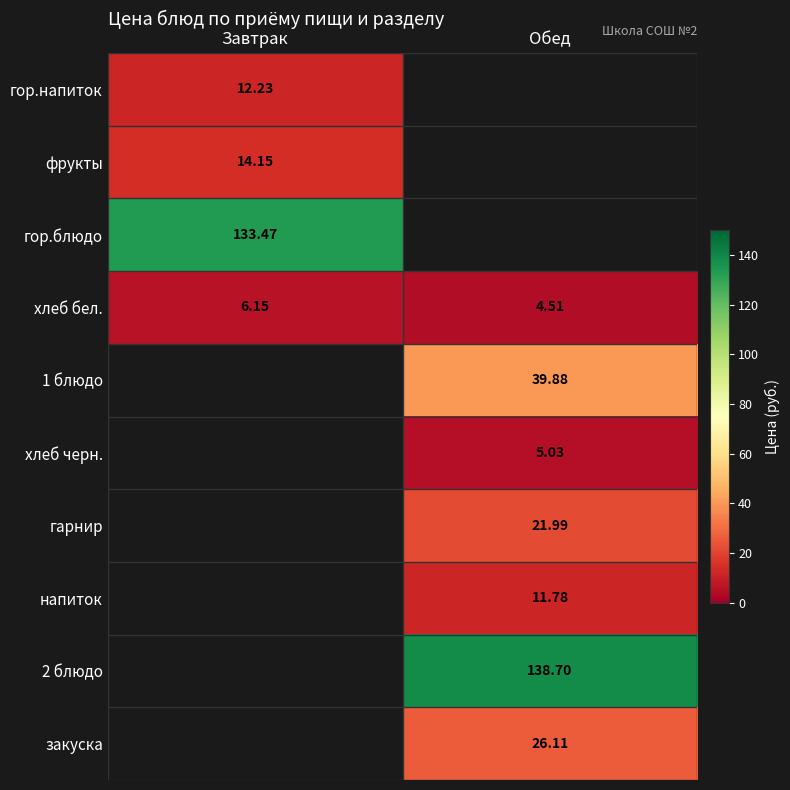

At which label does хлеб бел. reach its minimum?

Обед